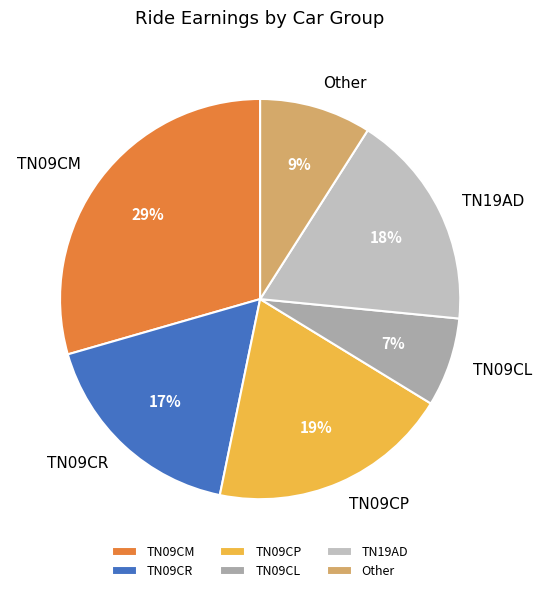

How many slices are in this pie chart?

6